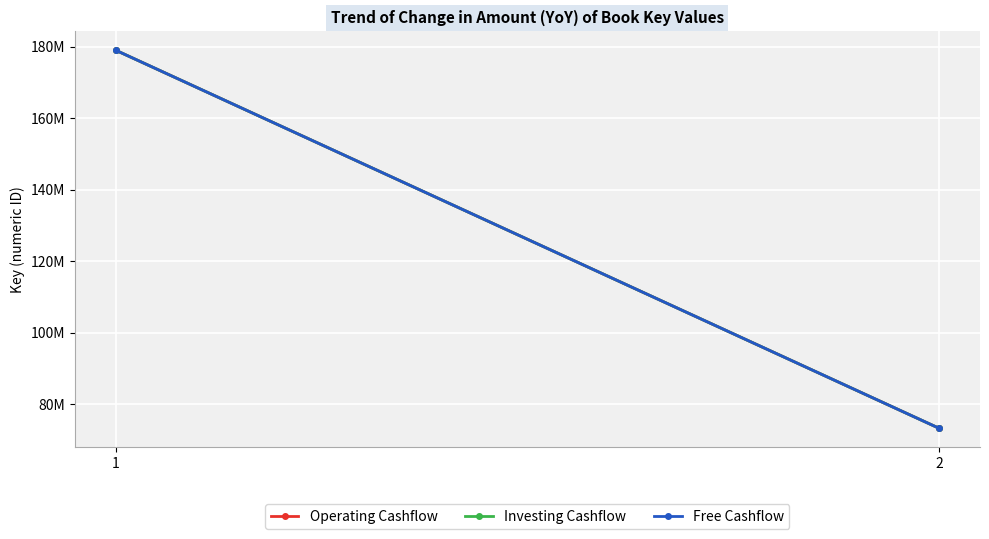

What are all the series names shown in the legend?

Operating Cashflow, Investing Cashflow, Free Cashflow